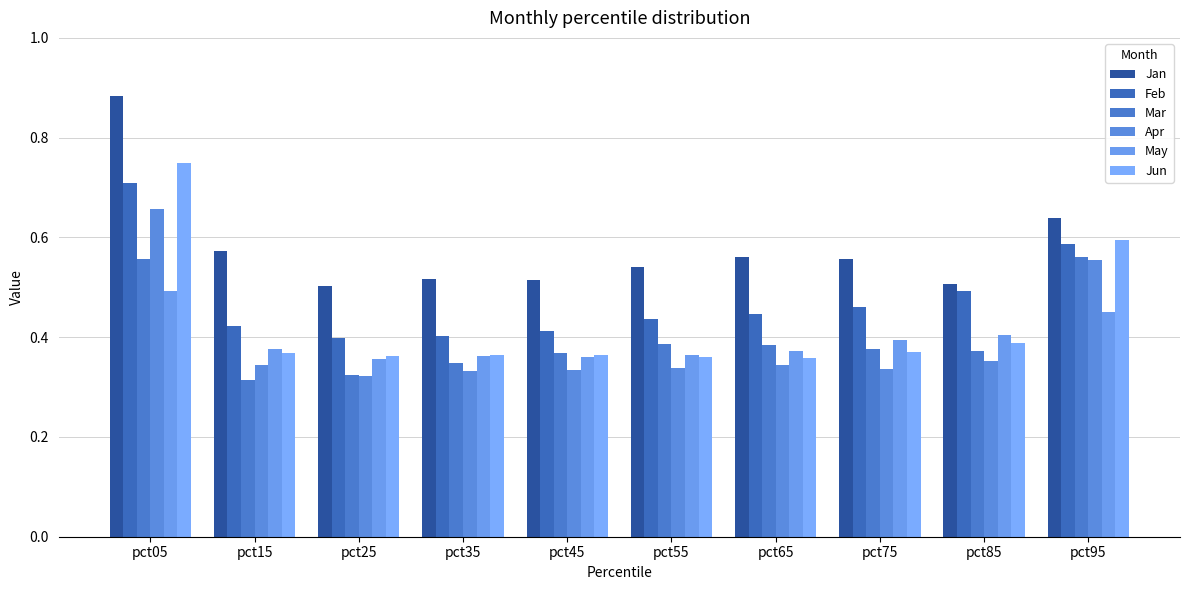

What is the average value of the Mar series?

0.4